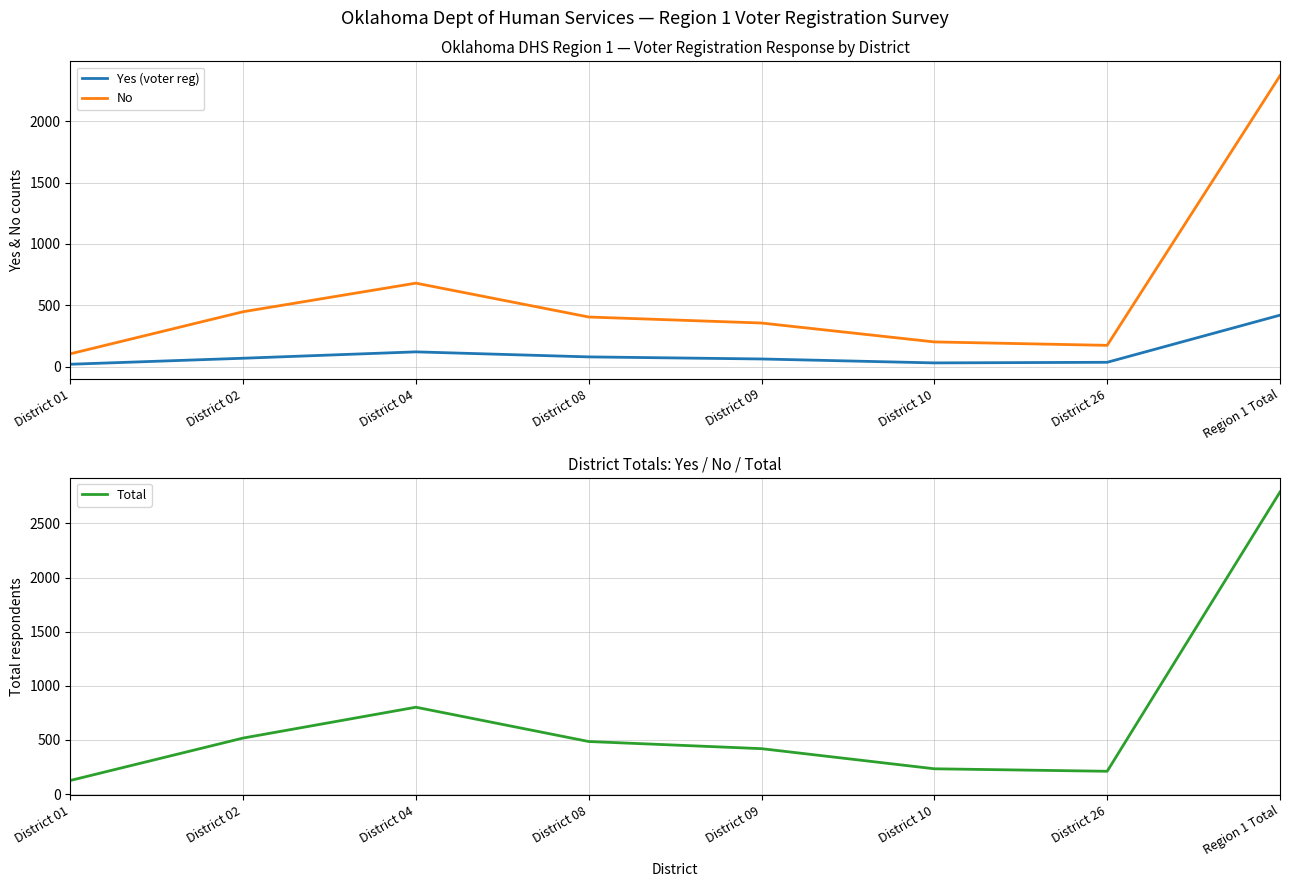

What is the difference between the Total values at District 04 and District 26?

592